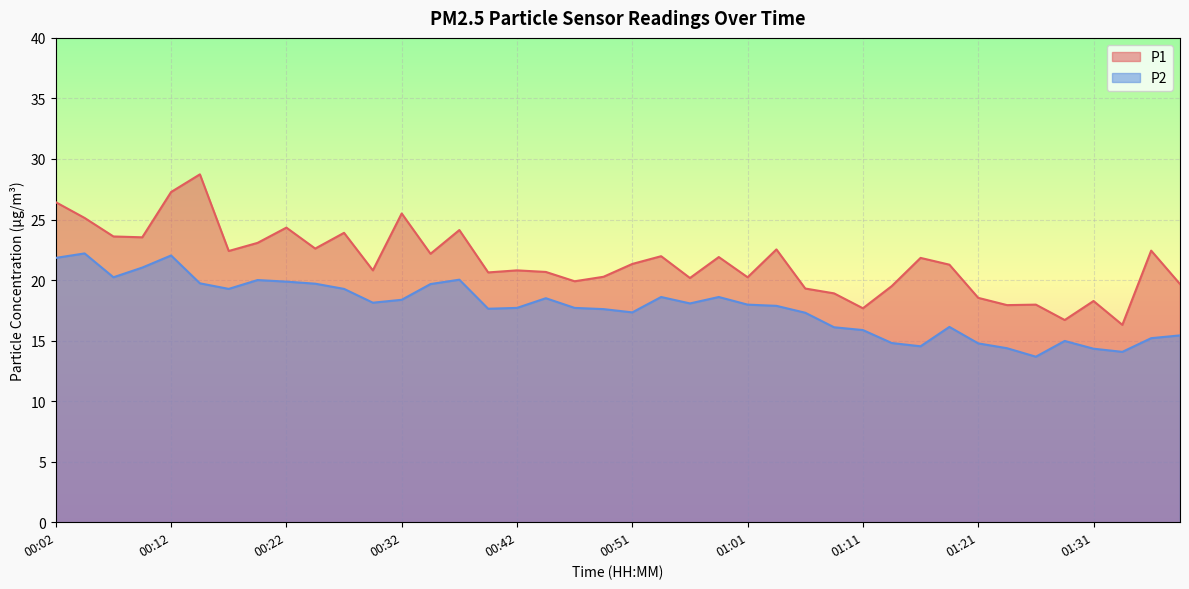

What is the label of the 39th point from the left?

01:36